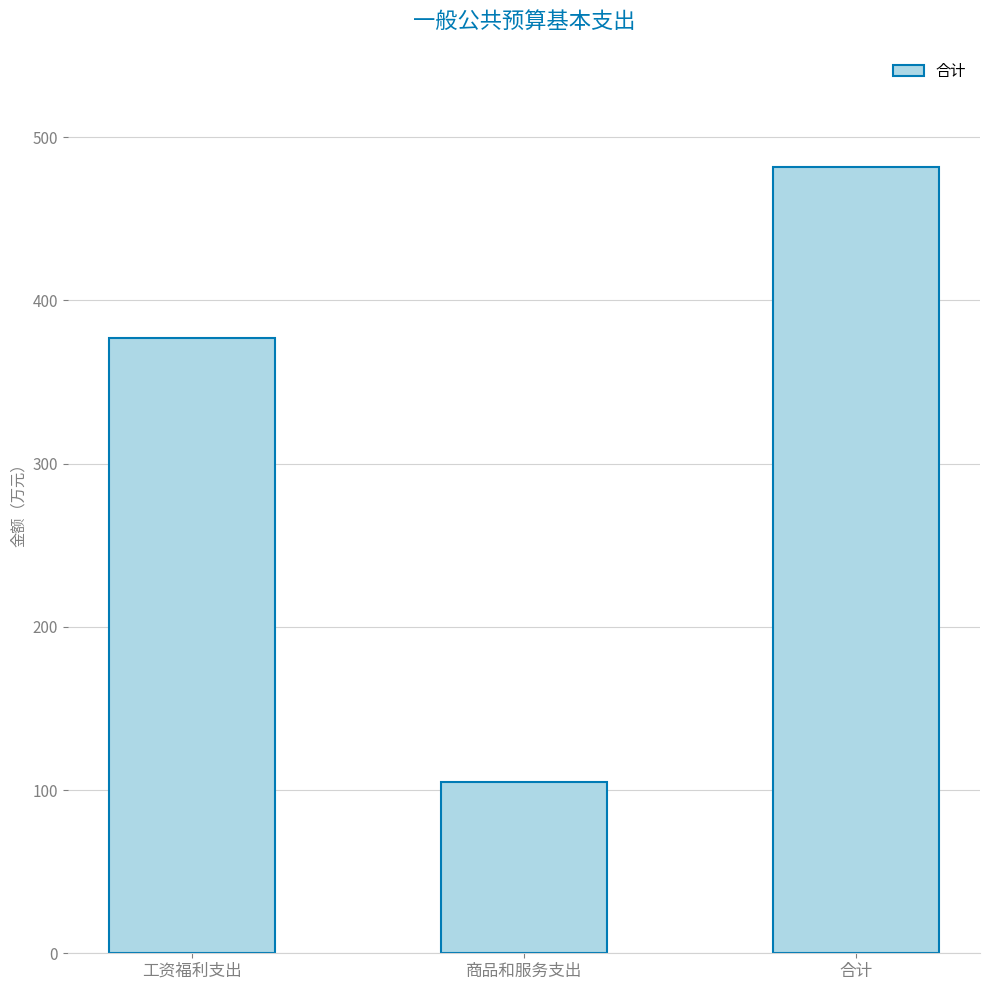

What is the difference between the maximum and second lowest values?

104.7